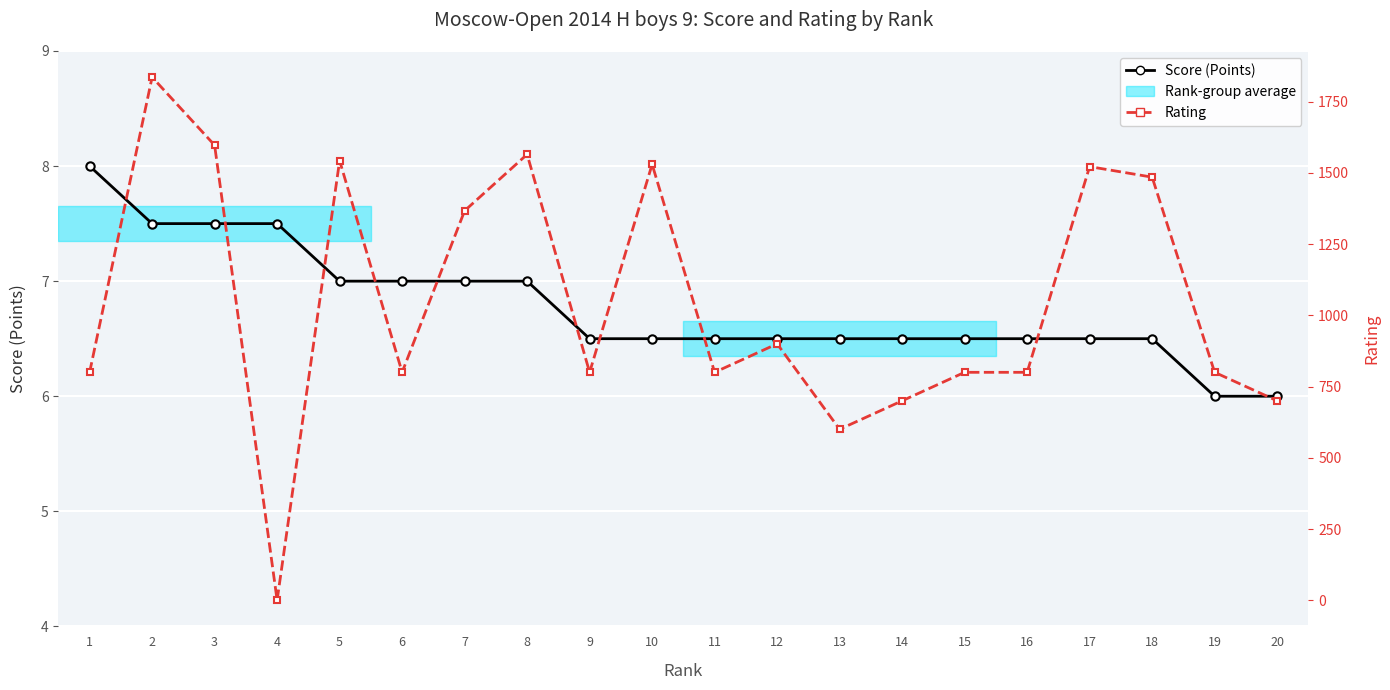

List the series in order of their overall mean, lowest first.

Score (Points), Rating